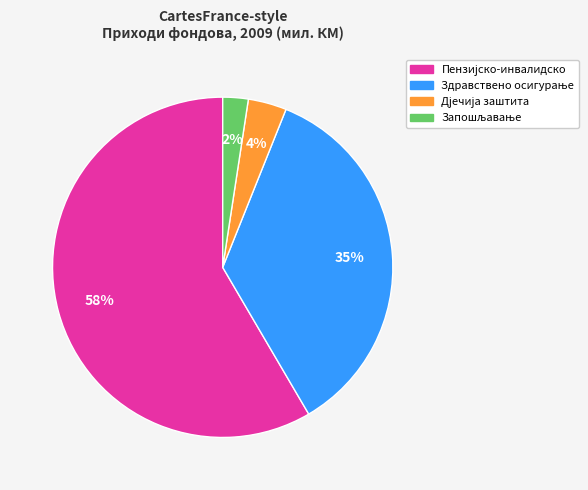

Is there a majority slice in this chart?

Yes